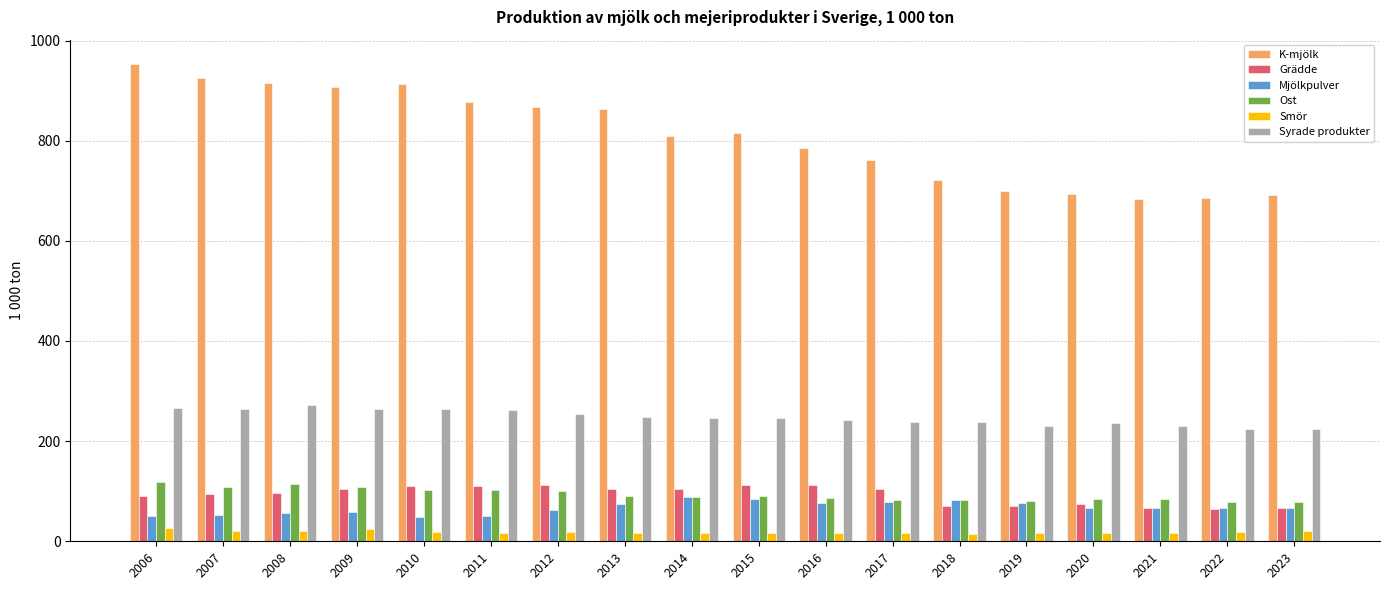

Is the value of Mjölkpulver at 2018 greater than the value of Grädde at 2013?

No